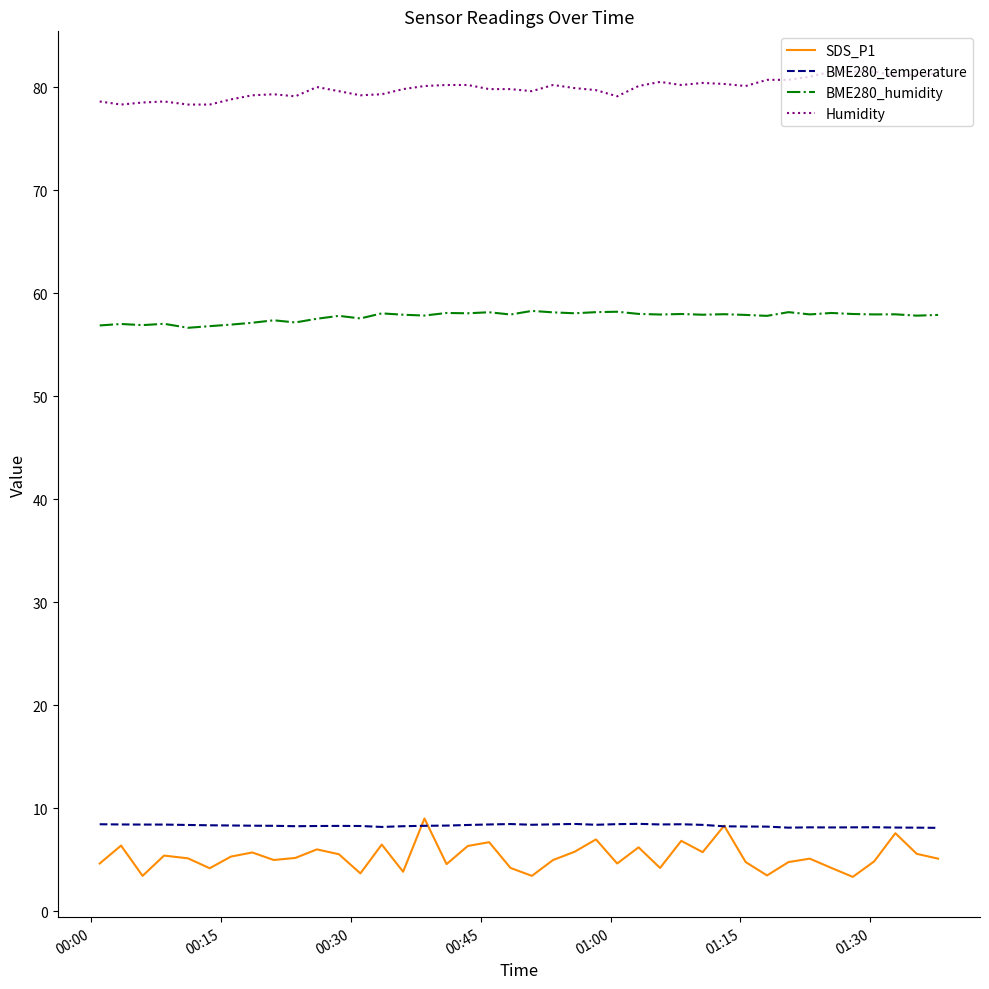

Which series has the largest total across all categories?

Humidity